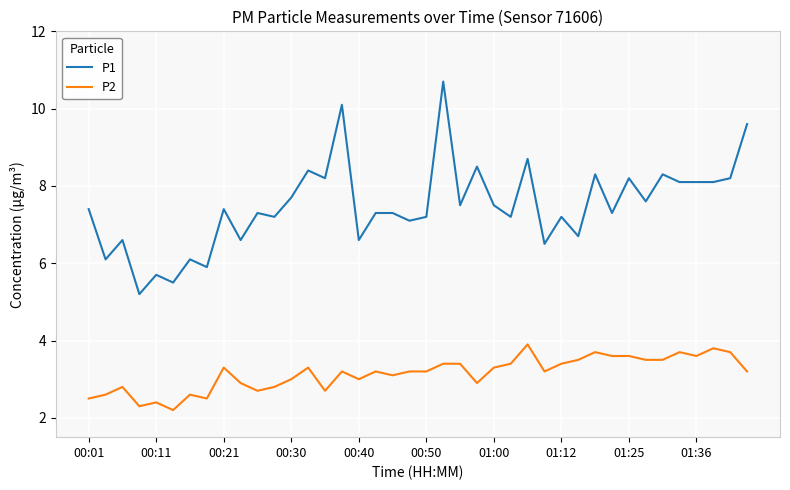

What is the maximum value shown in the chart?

10.7